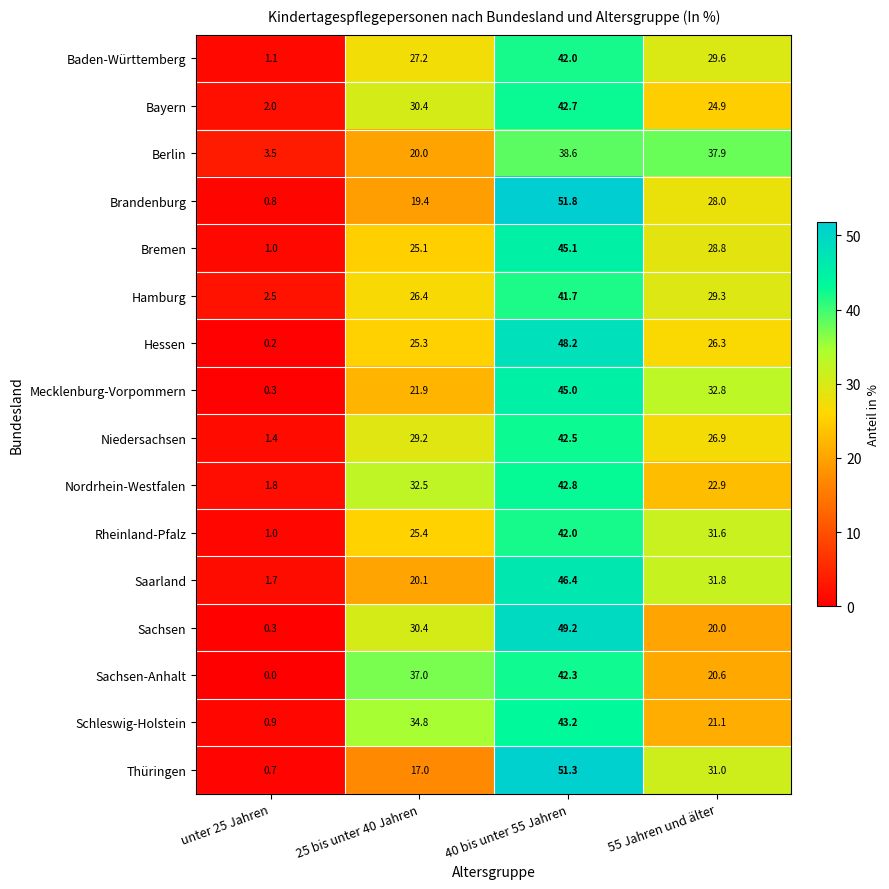

The Saarland series shows 1.7 at unter 25 Jahren. True or false?

True